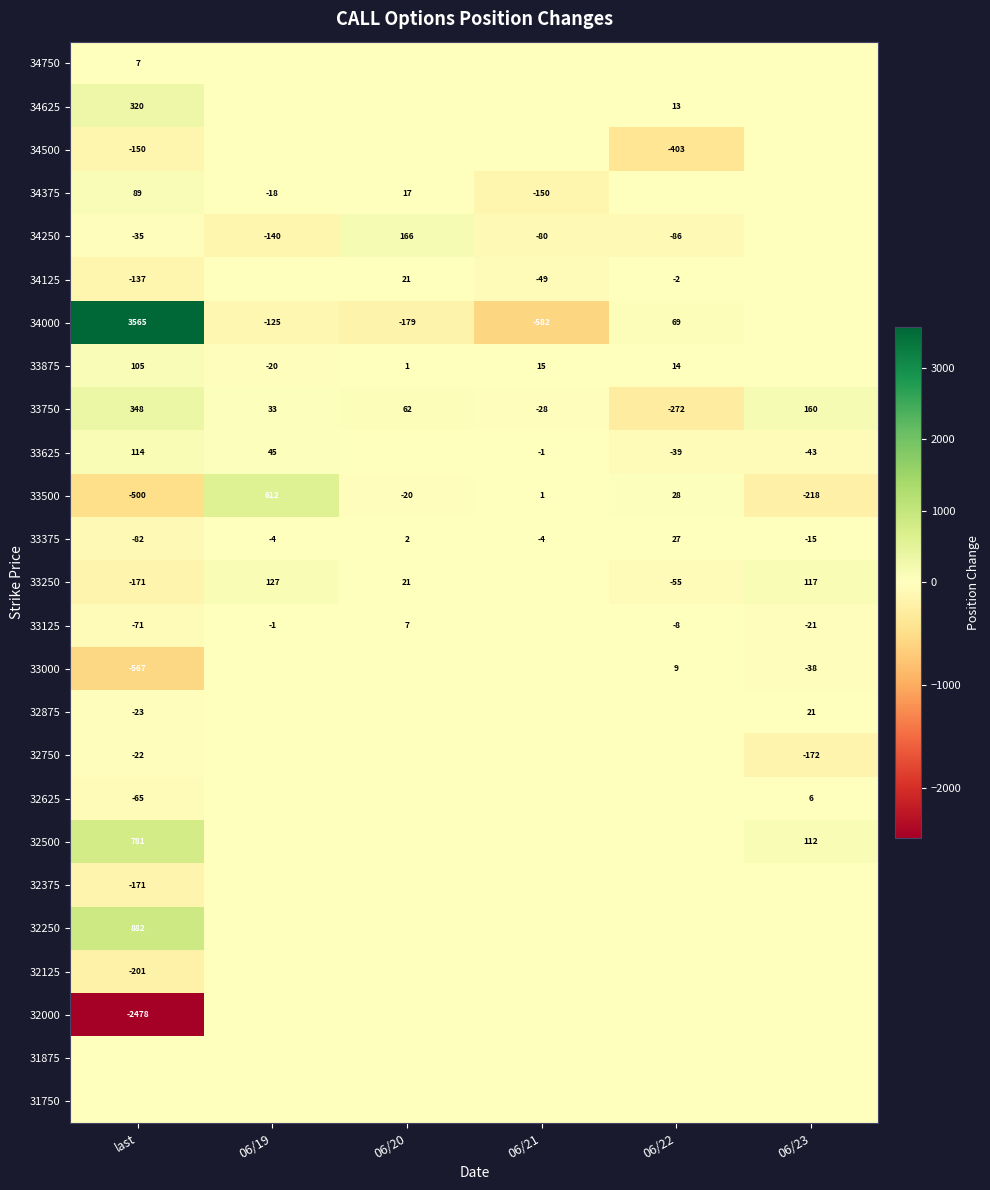

Which category has the highest value in the 33500 series?

06/19